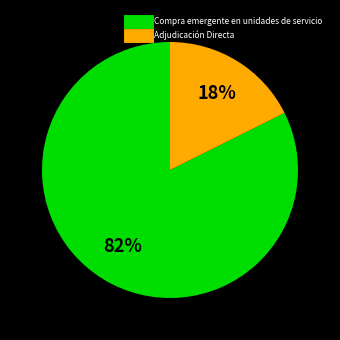

To the nearest percent, what is the average slice percentage?

50%